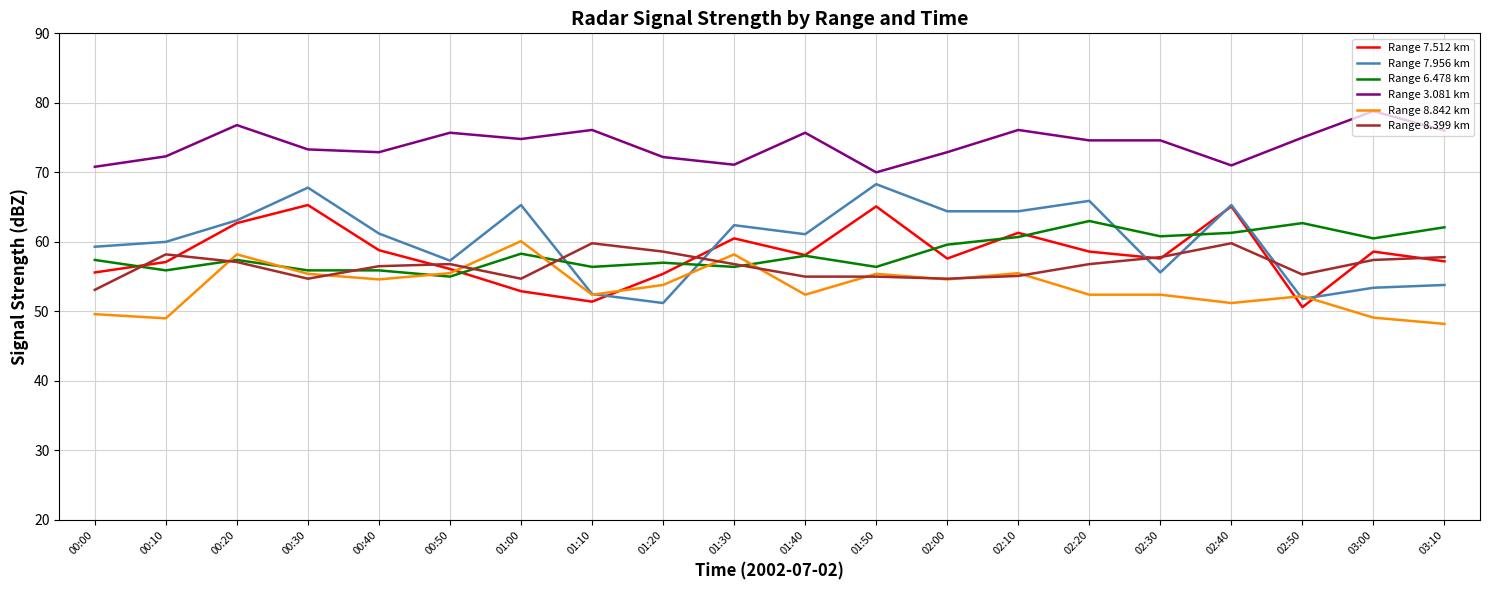

What is the maximum value shown in the chart?

78.8